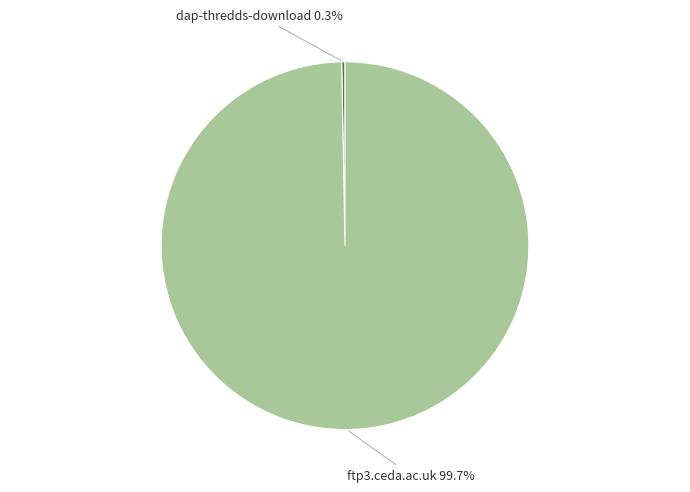

To the nearest percent, what is the combined percentage of ftp3.ceda.ac.uk and dap-thredds-download?

100%